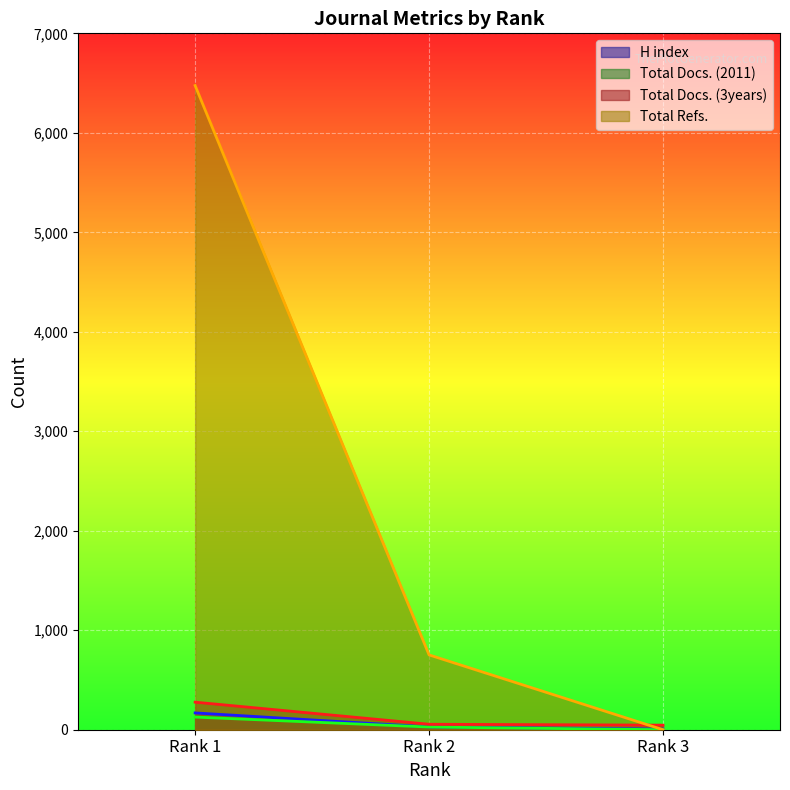

Is the value of H index at Rank 3 greater than the value of Total Refs. at Rank 1?

No